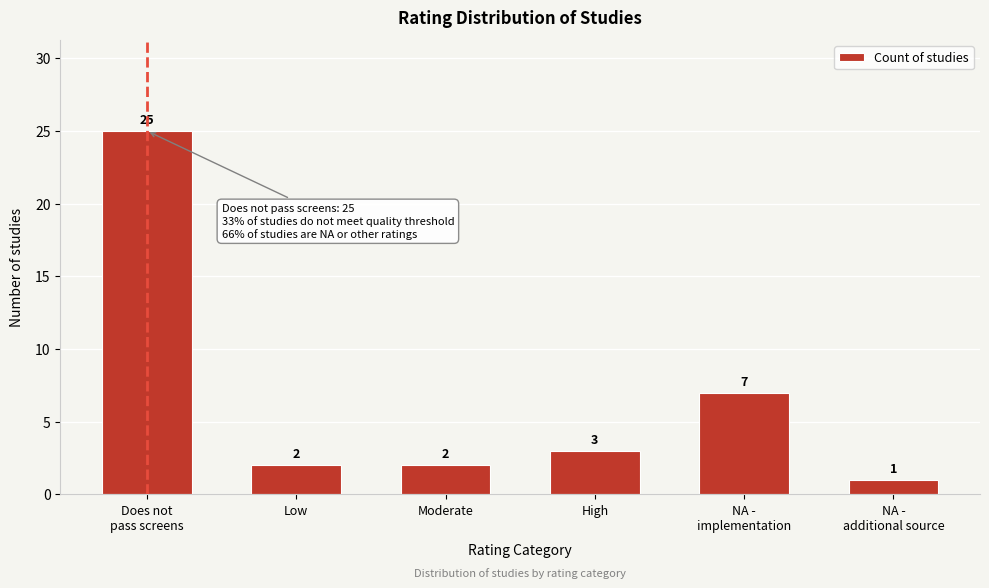

Reading right to left, list all the values displayed in this chart.

1	7	3	2	2	25